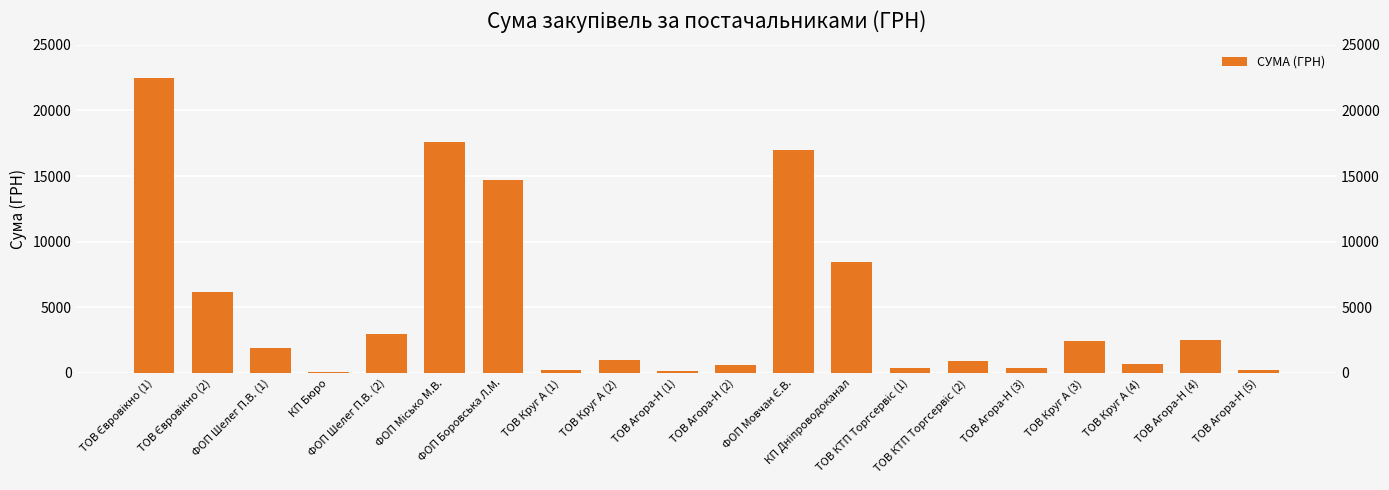

Are the bars grouped side by side (vs. stacked)?

No